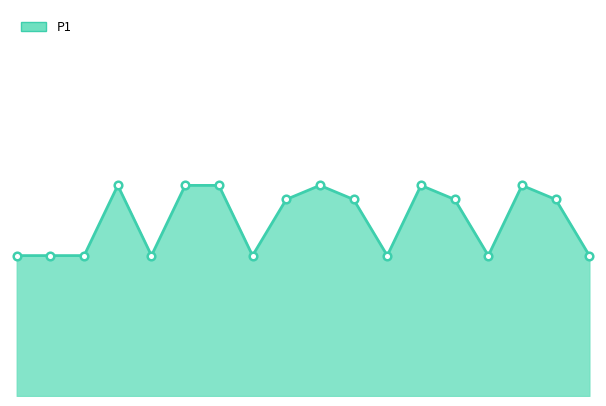

Which series contains the lowest Y value?

P1 line